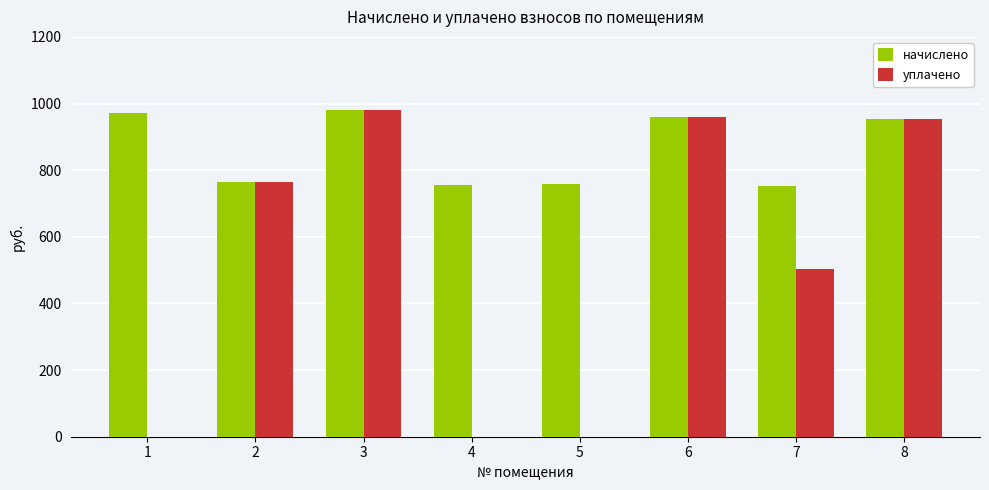

Which series has the largest total across all categories?

начислено